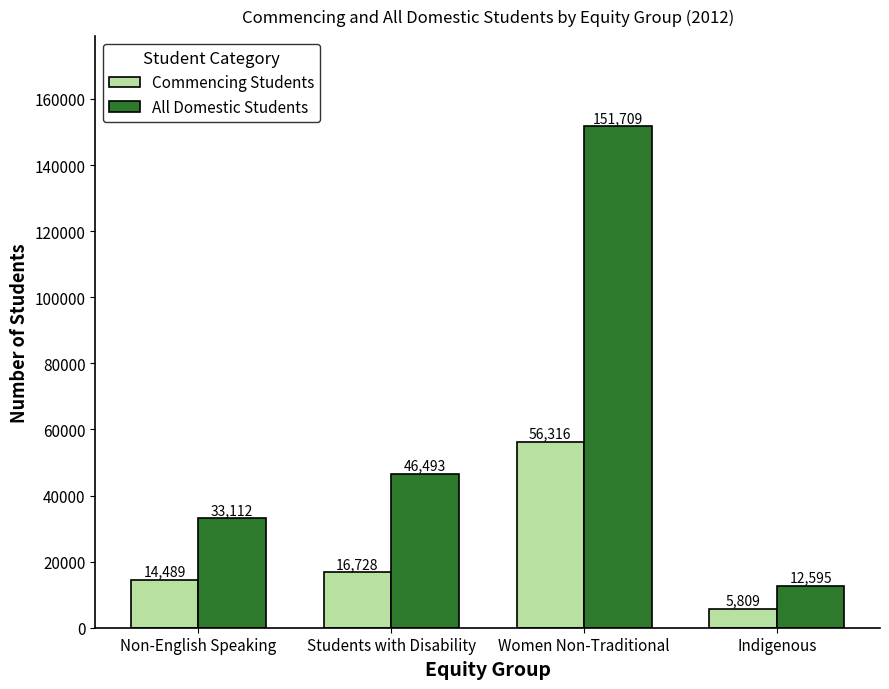

At Women Non-Traditional, list the series in order from smallest to largest.

Commencing Students, All Domestic Students